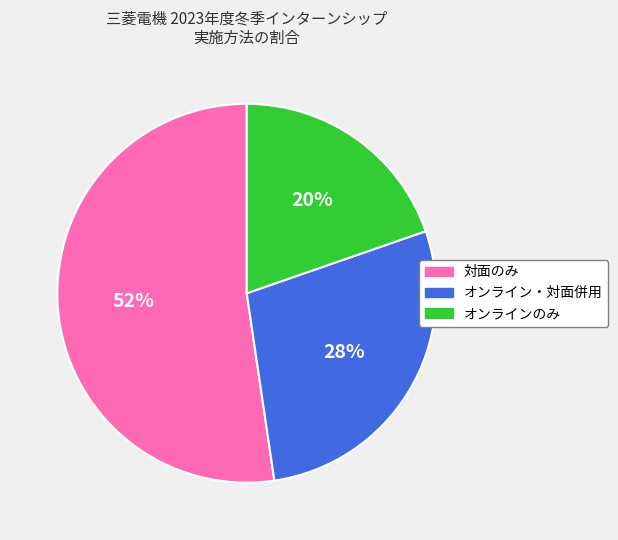

What is the largest slice in the pie chart?

対面のみ